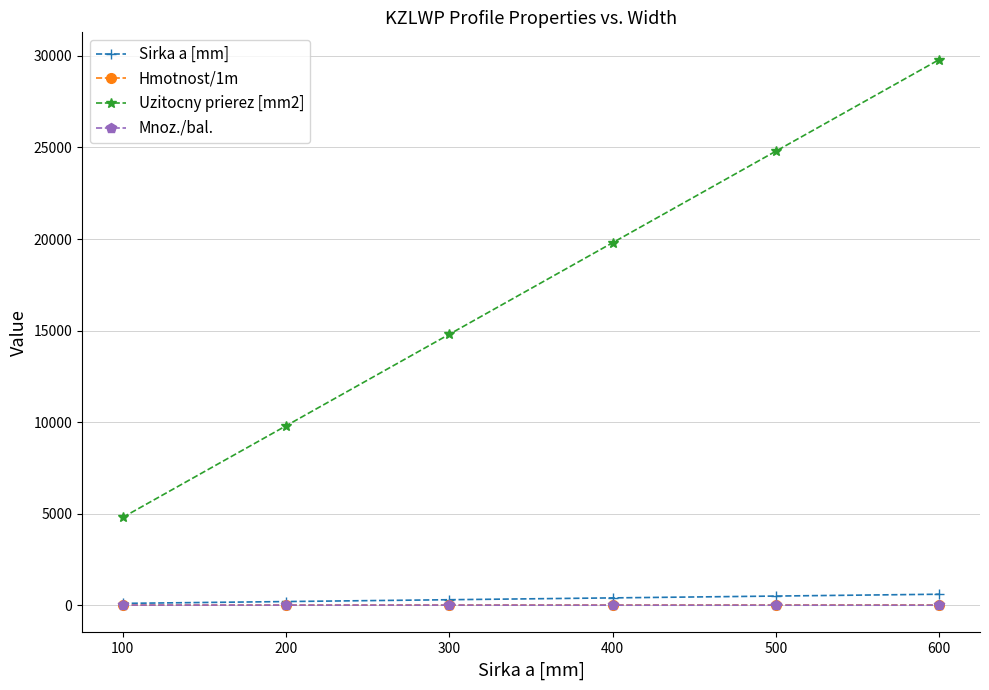

Count the Uzitocny prierez [mm2] values in the range 9800 to 24800.

4